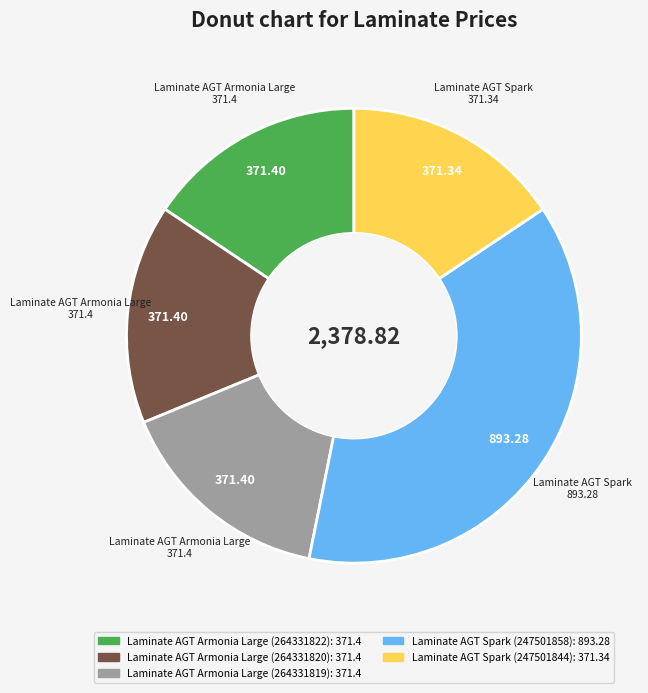

Is the sum of Laminate AGT Armonia Large (264331822) and Laminate AGT Armonia Large (264331820) greater than half?

No